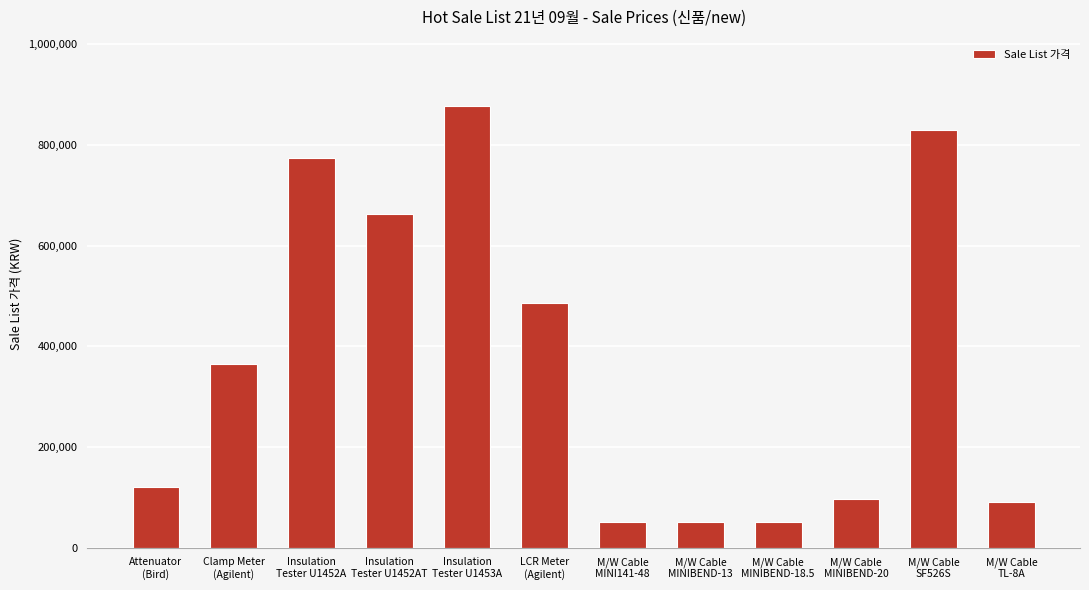

Is it true that the value at M/W Cable
MINIBEND-18.5 is 11763?

False